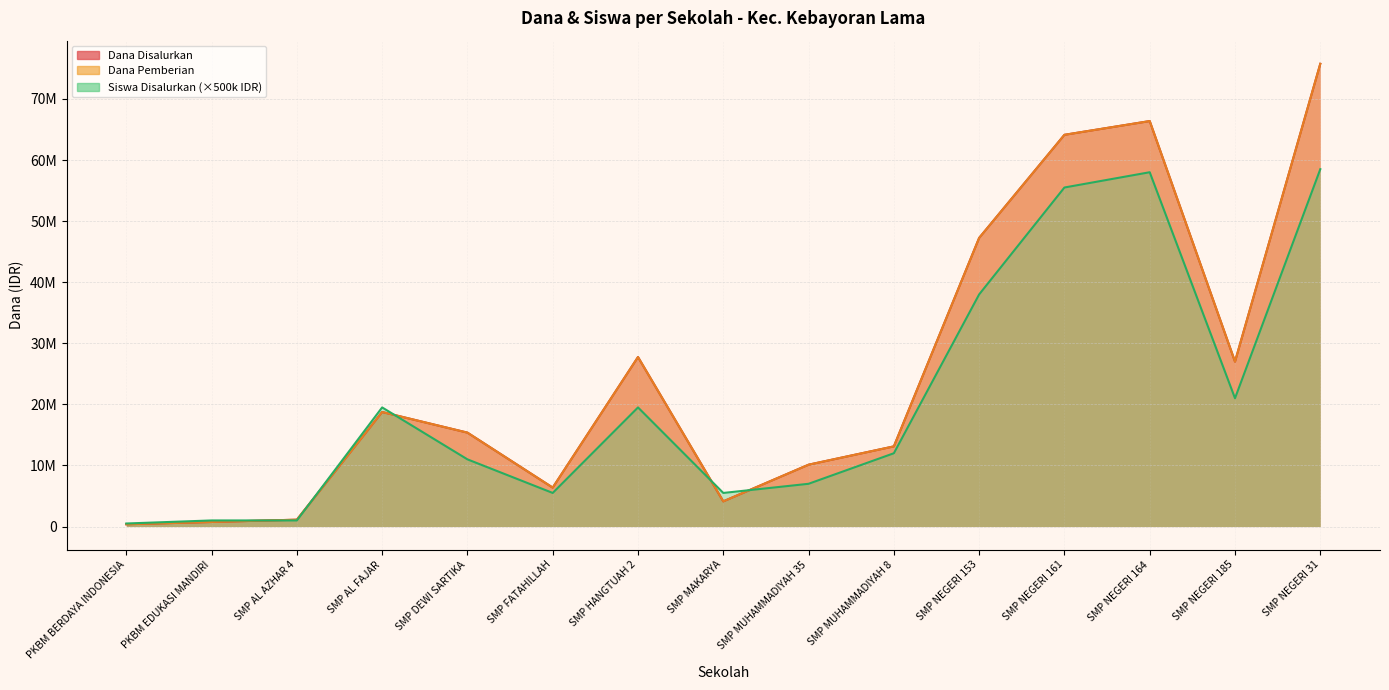

Which series has the widest spread of values?

Dana Disalurkan